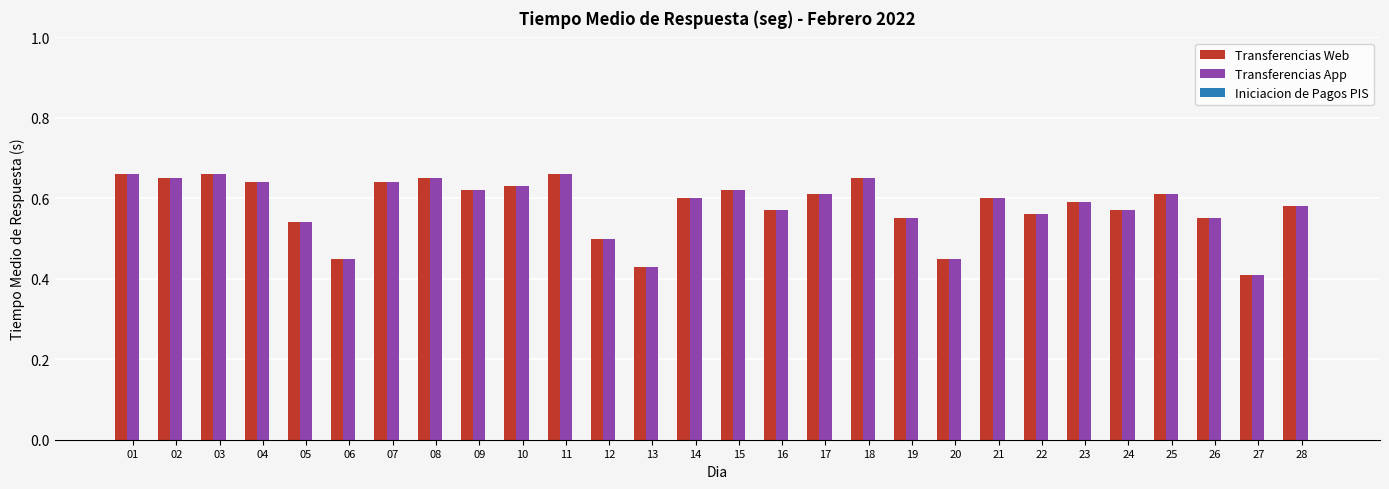

The Transferencias Web series shows 0.2 at 14. True or false?

False